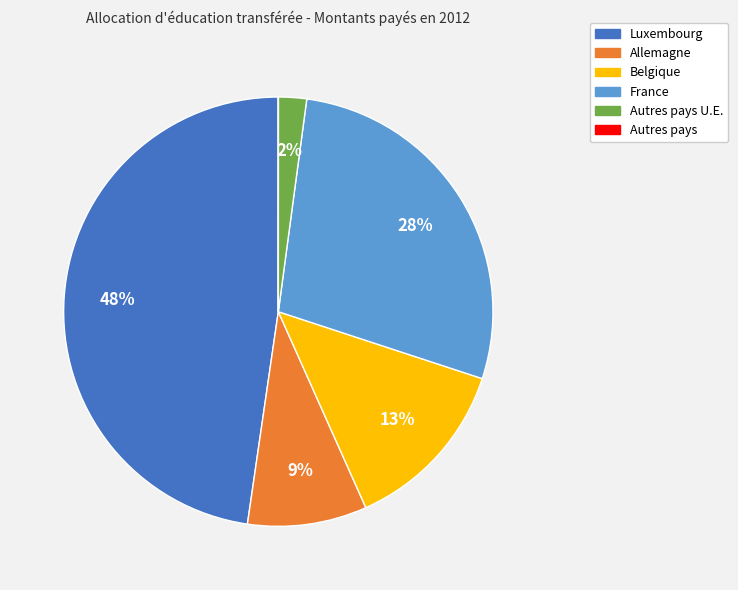

Is there a majority slice in this chart?

No